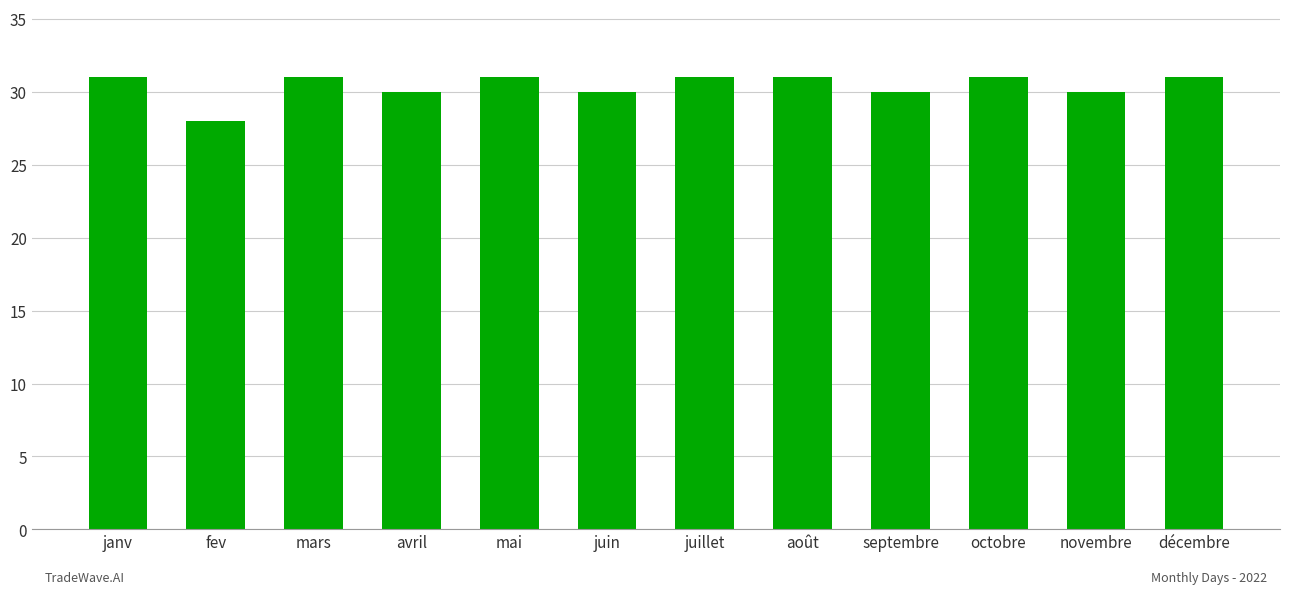

Reading right to left, what are all the values shown in this chart?

31	30	31	30	31	31	30	31	30	31	28	31